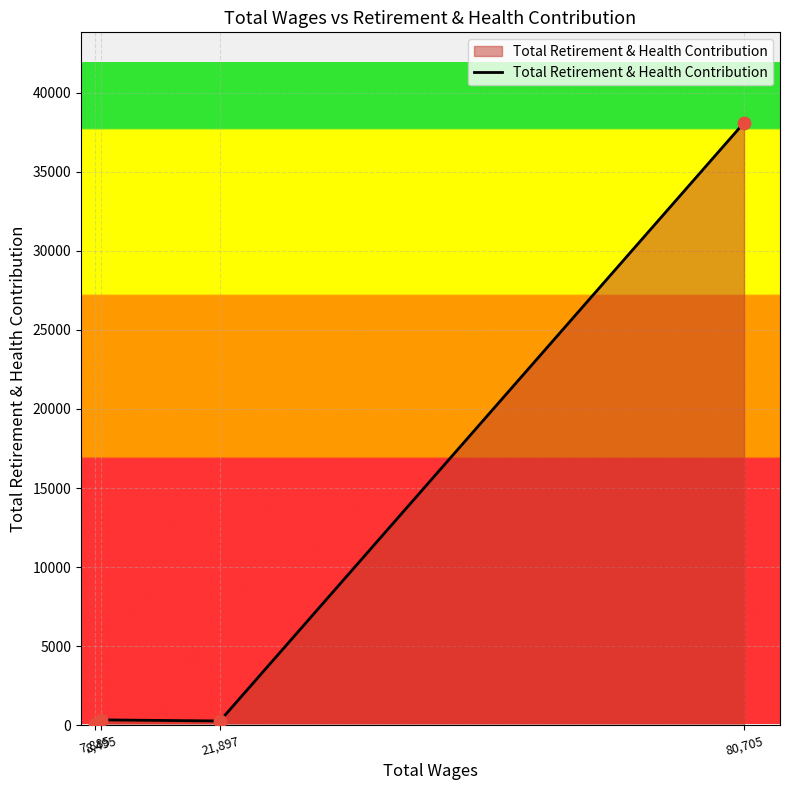

What is the ratio of the value at 21,897 to the value at 8,495?

0.8